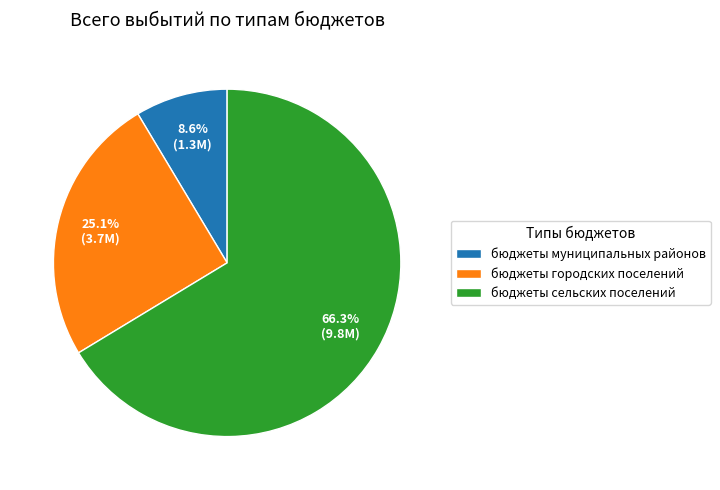

Which category has the smallest portion of the pie?

бюджеты муниципальных районов